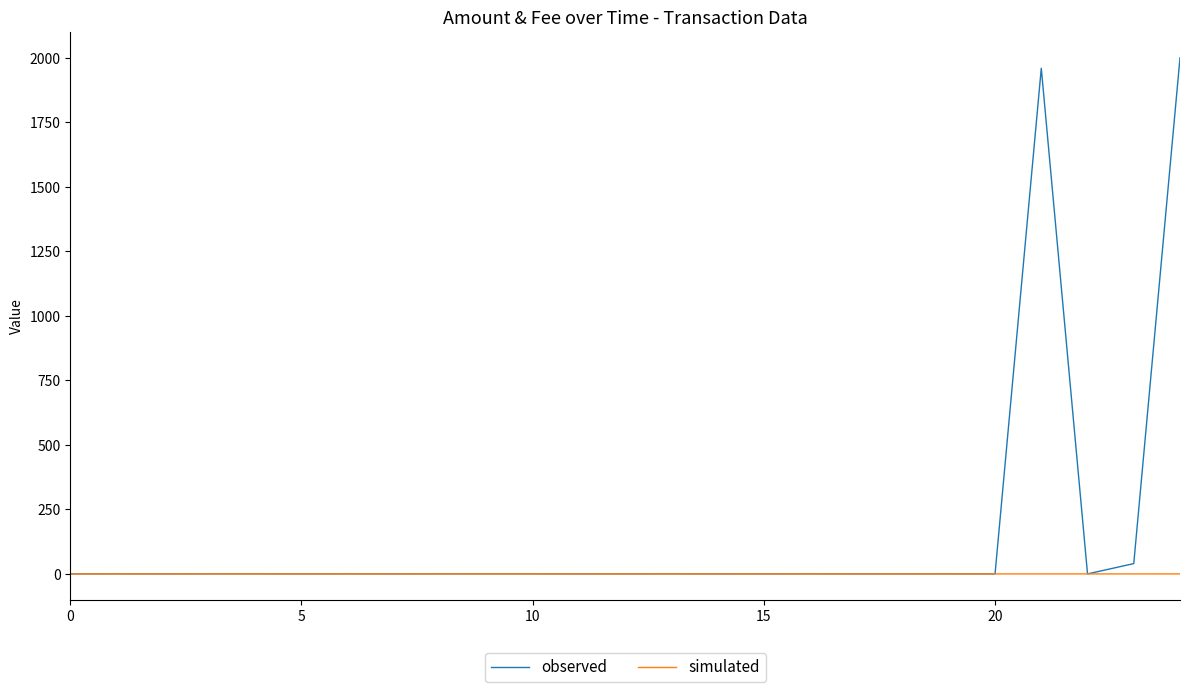

List the series in order of their overall mean, lowest first.

simulated, observed